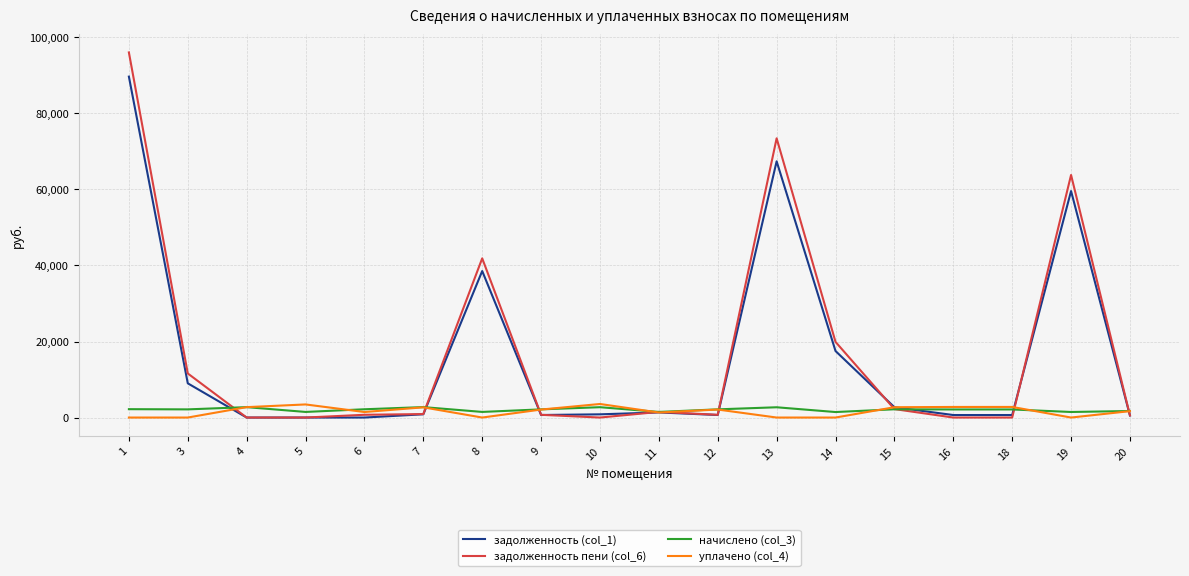

True or false: начислено (col_3) has a value of 2721.2 at 10.

True